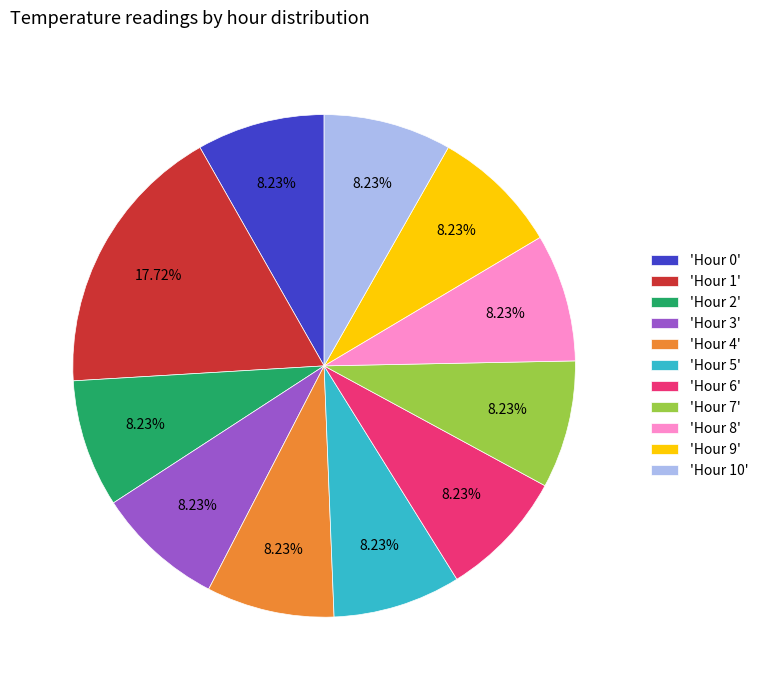

How many segments does this pie chart have?

11